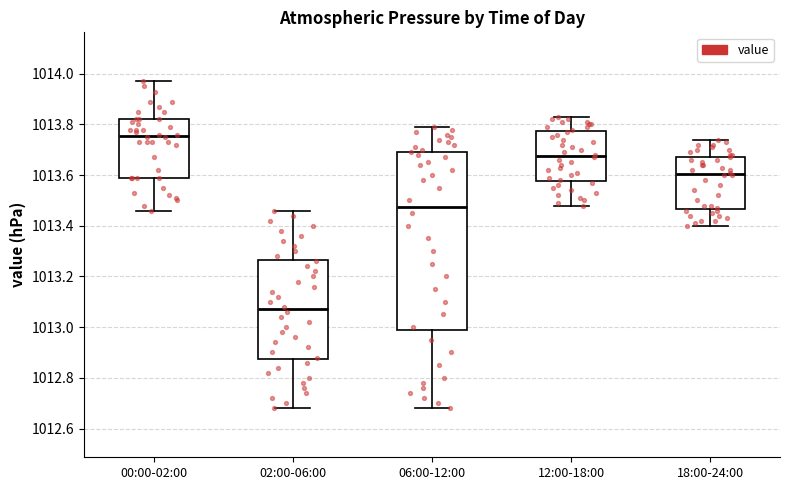

Comparing the boxes themselves (not the whiskers), which one is the tallest?

06:00-12:00